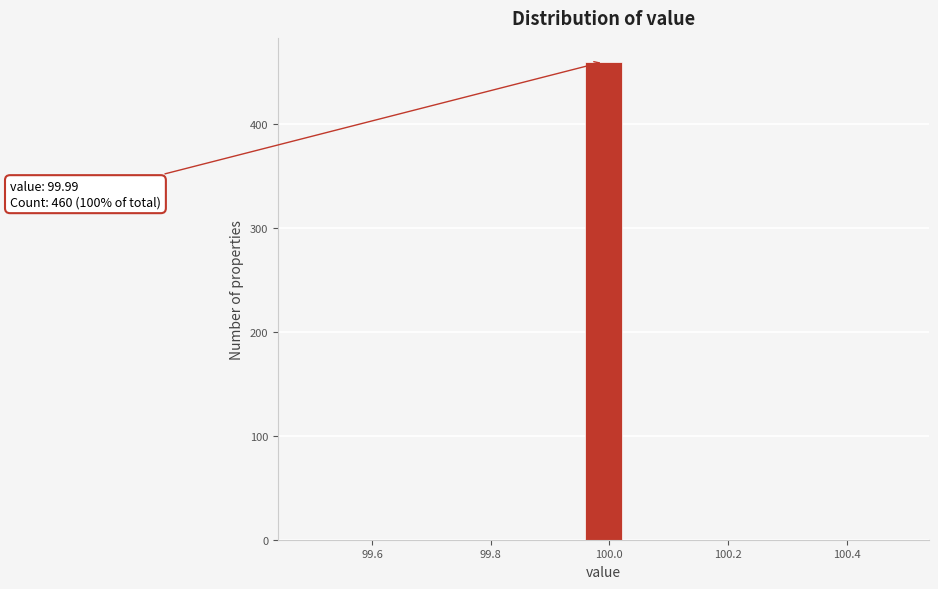

Around what value on the x-axis is the tallest bar? Give the approximate position of its centre, as read against the axis.

100.00